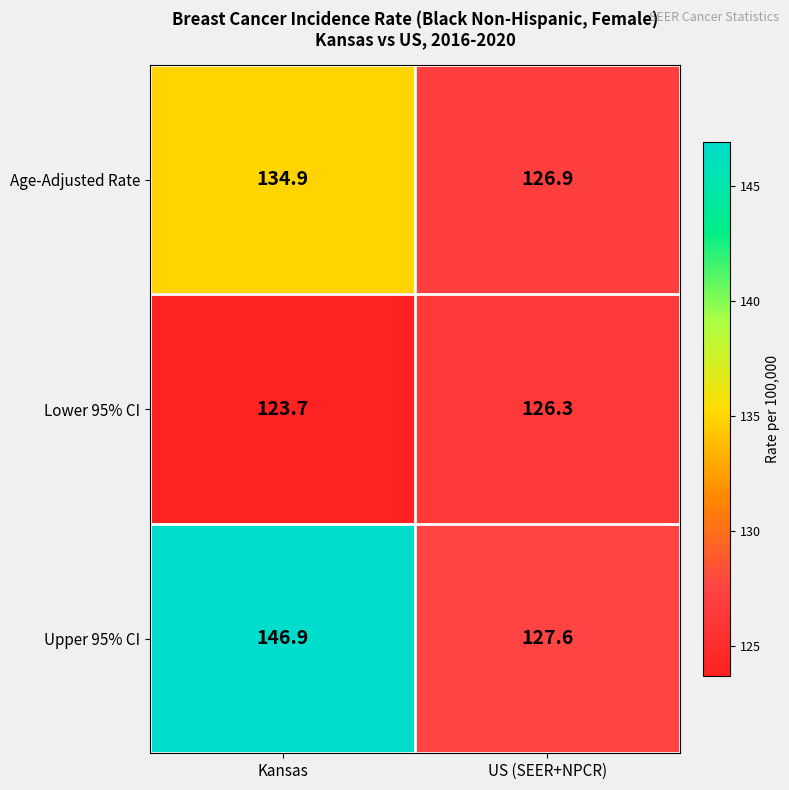

Reading left to right, transcribe all the data shown in this chart.

Age-Adjusted Rate: Kansas=134.9	US (SEER+NPCR)=126.9
Lower 95% CI: Kansas=123.7	US (SEER+NPCR)=126.3
Upper 95% CI: Kansas=146.9	US (SEER+NPCR)=127.6